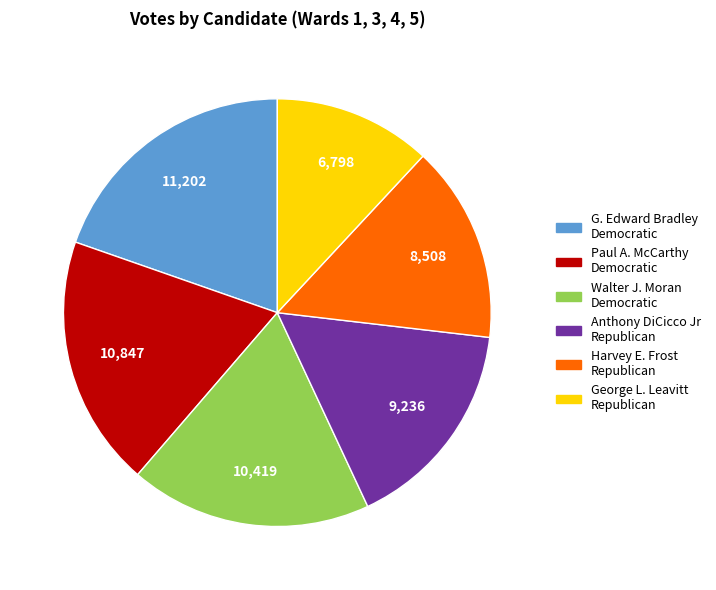

Is there a majority slice in this chart?

No